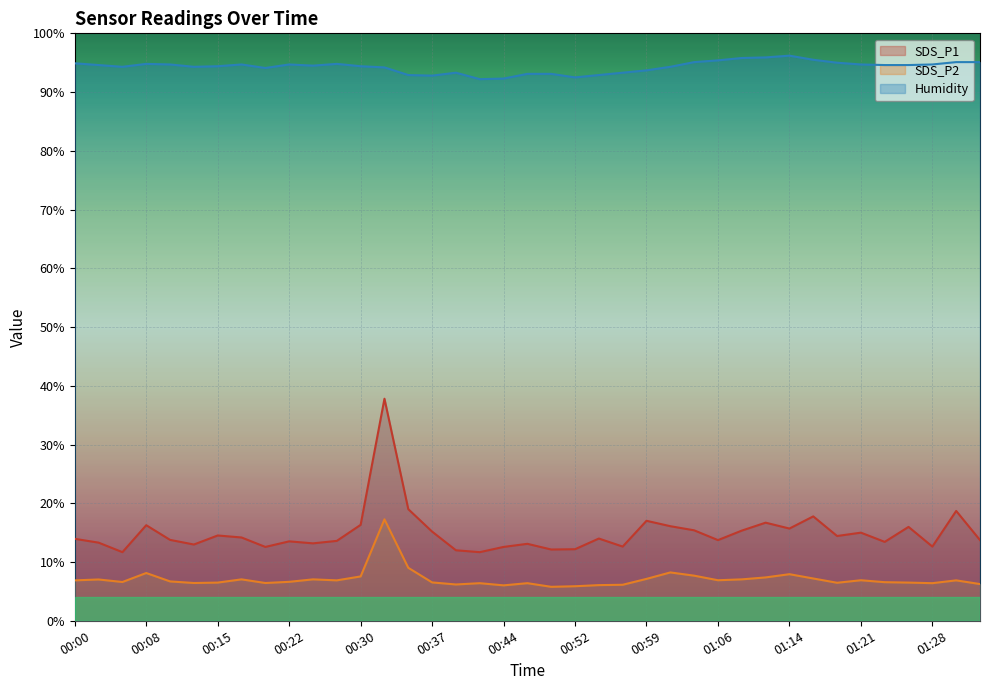

What is the difference between the highest and lowest values at 00:54?

86.8